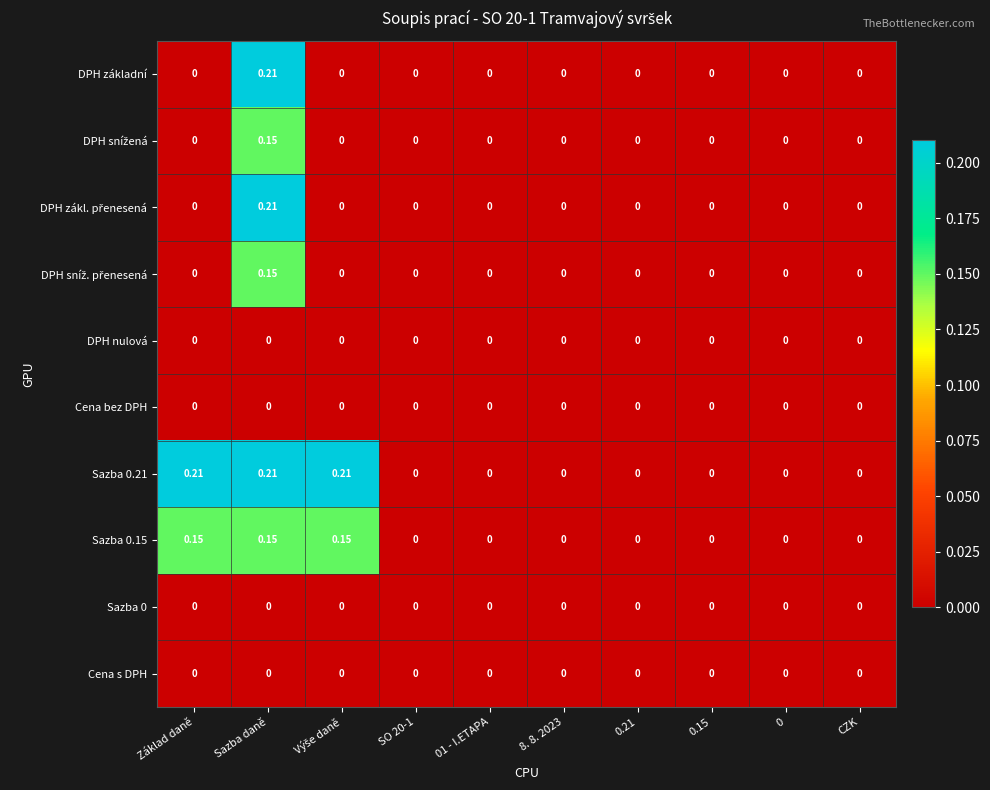

How many data points does each series have?

10